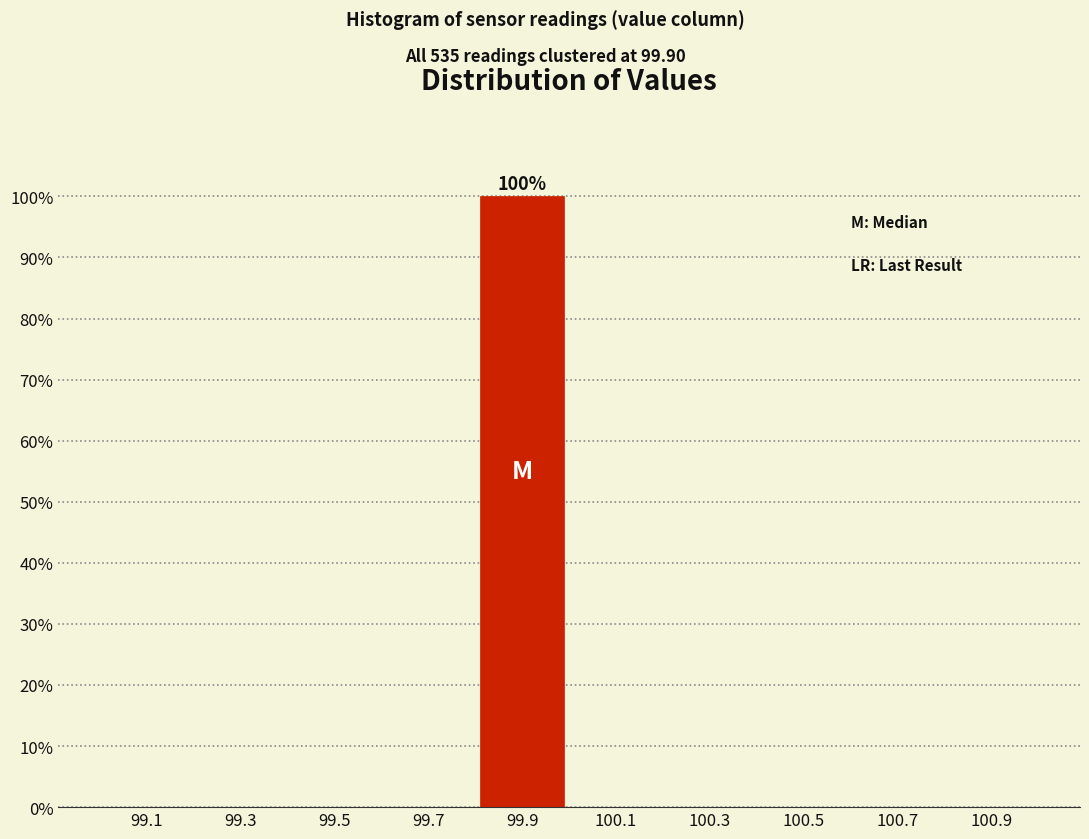

Reading left to right, list all the values displayed in this chart.

99.1=0	99.3=0	99.5=0	99.7=0	99.9=100	100.1=0	100.3=0	100.5=0	100.7=0	100.9=0